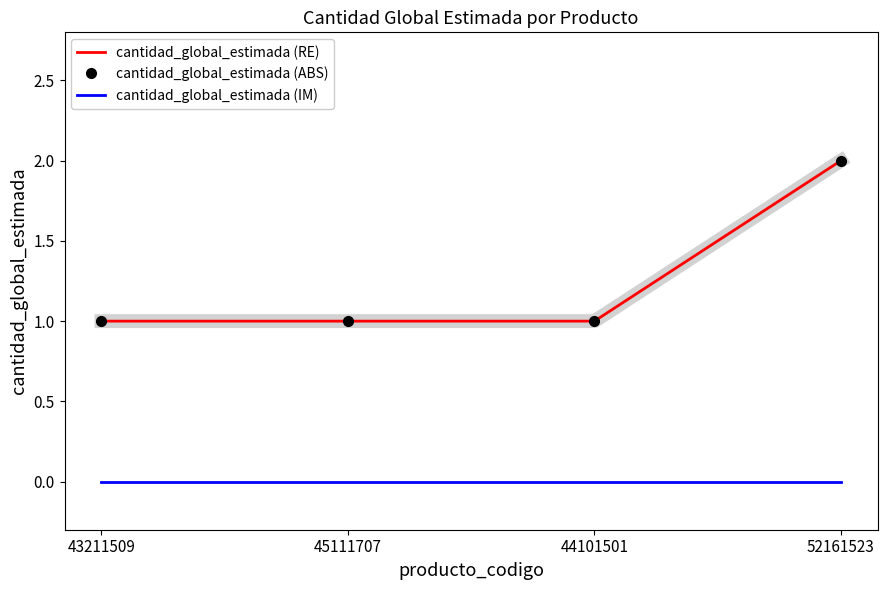

Rank the series at 44101501 from lowest to highest value.

cantidad_global_estimada (IM), cantidad_global_estimada (RE), cantidad_global_estimada (ABS)